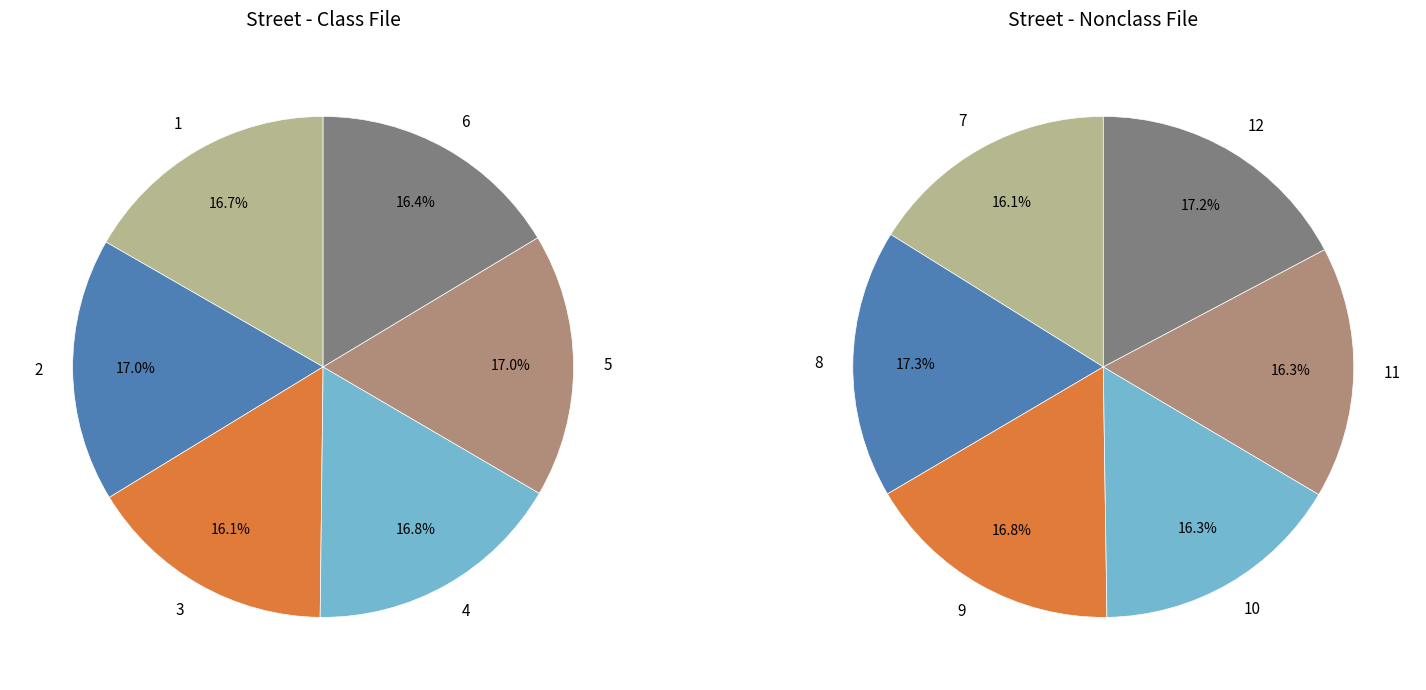

Count the number of slices in the pie.

12